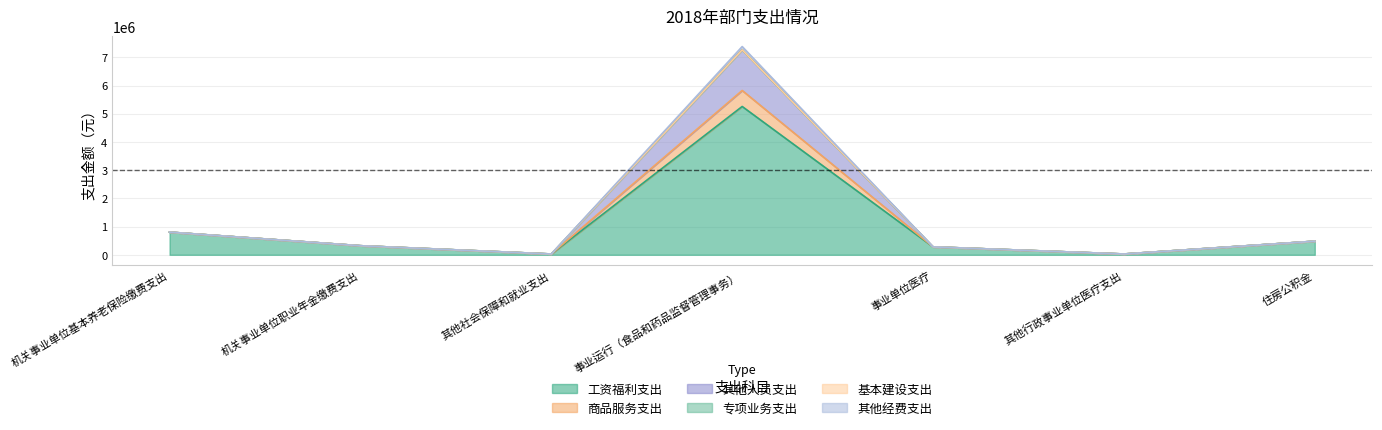

Which has a higher value, 其他行政事业单位医疗支出 or 事业运行（食品和药品监督管理事务）?

事业运行（食品和药品监督管理事务）